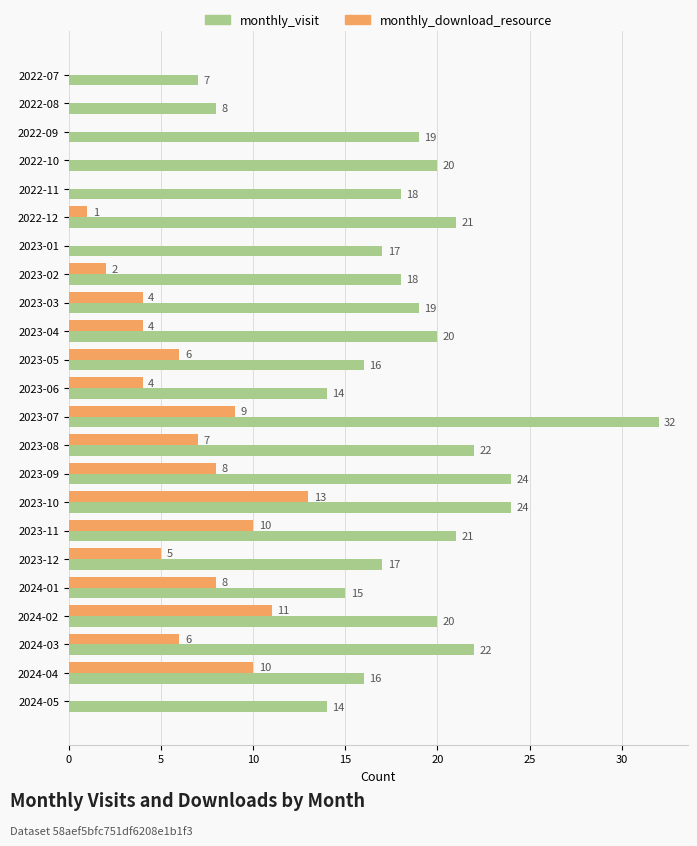

What is the sum of the monthly_download_resource values at 2023-03 and 2023-06?

8